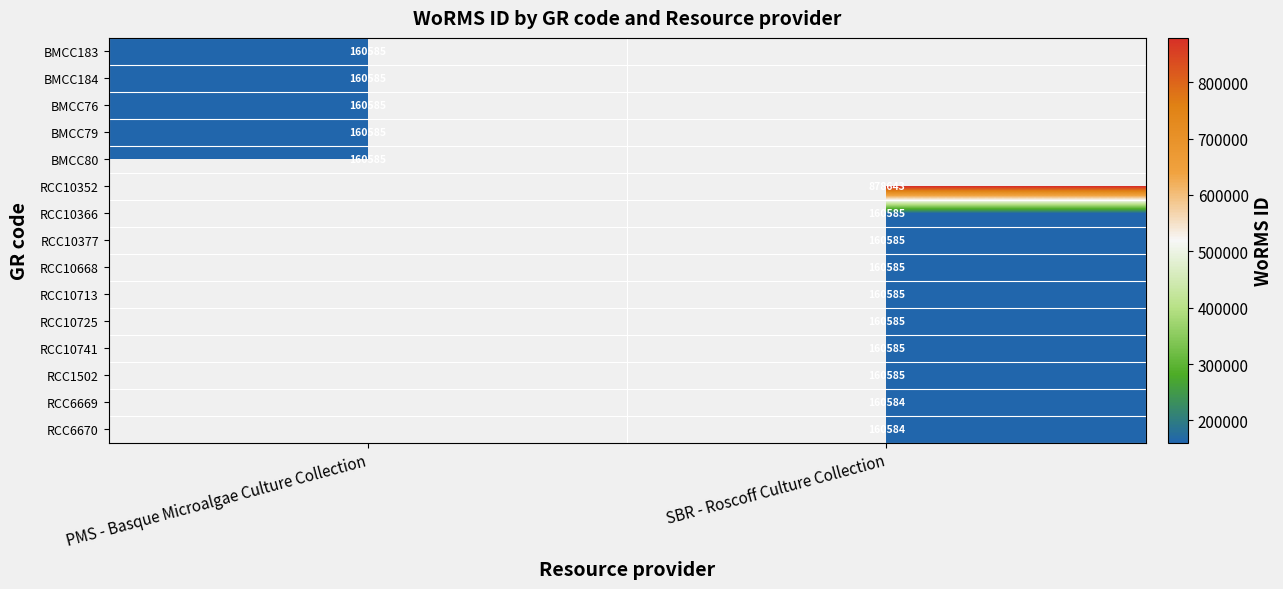

The RCC10713 series shows 93210 at SBR - Roscoff Culture Collection. True or false?

False